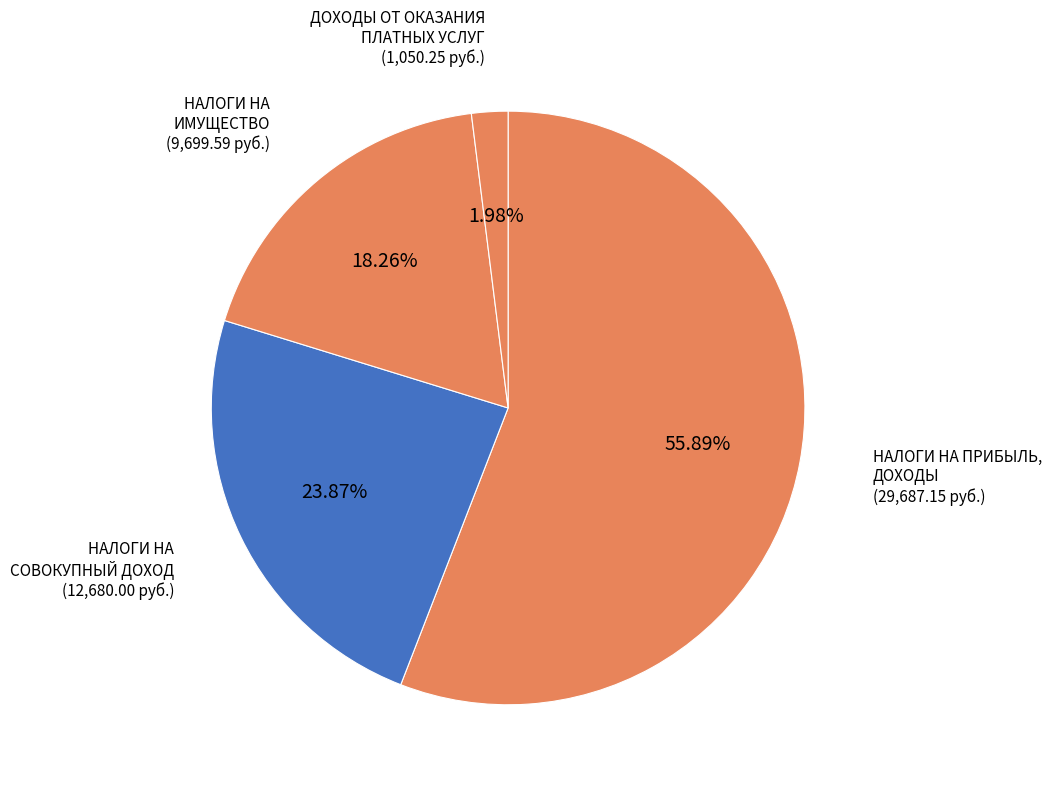

What portion of the pie excludes НАЛОГИ НА ИМУЩЕСТВО?

81.7%